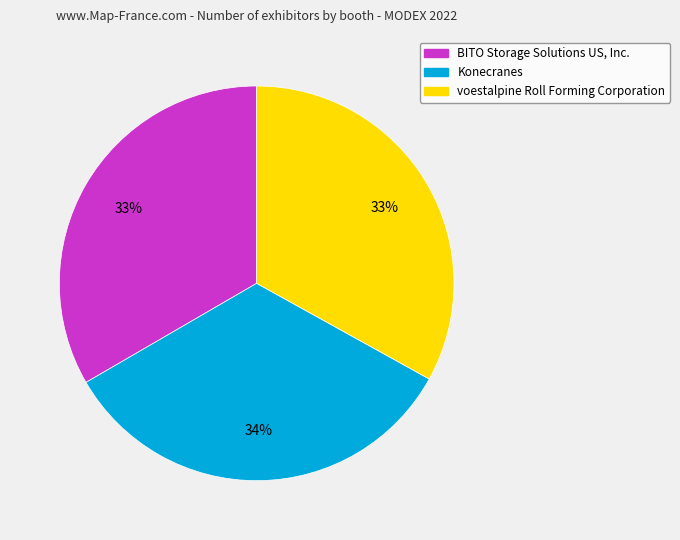

Does any single category account for the majority?

No